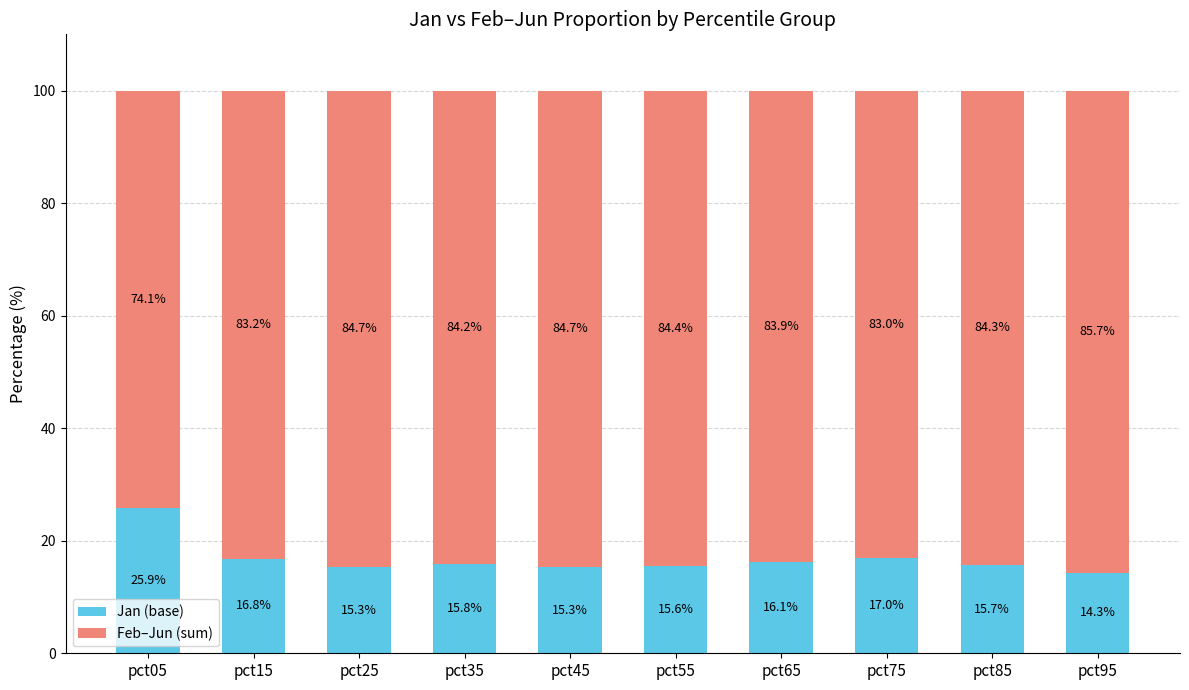

How many distinct data groups are displayed?

2